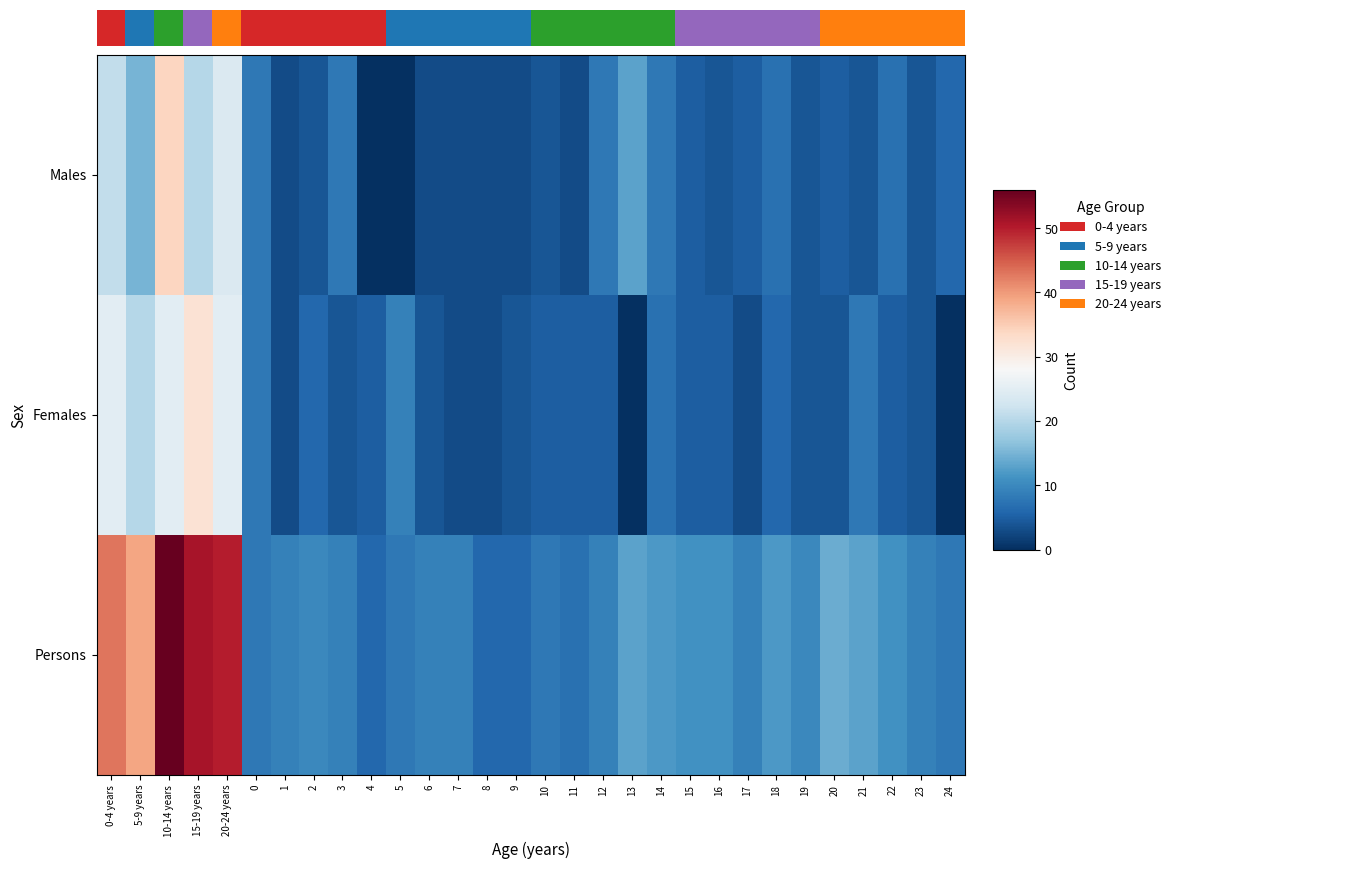

The Females series shows 5 at 5. True or false?

False